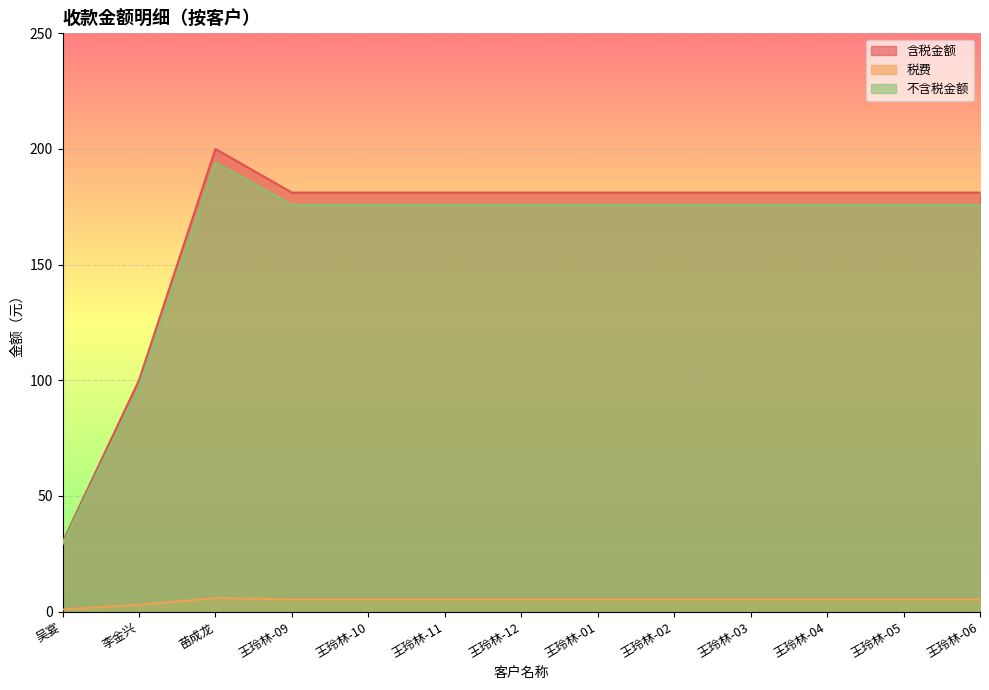

How many series are shown in this chart?

3